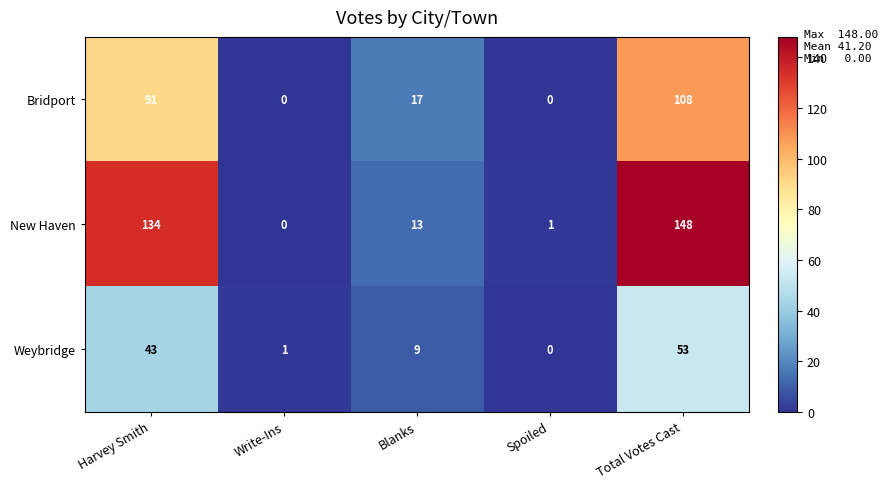

What is the total value across all series at Harvey Smith?

268